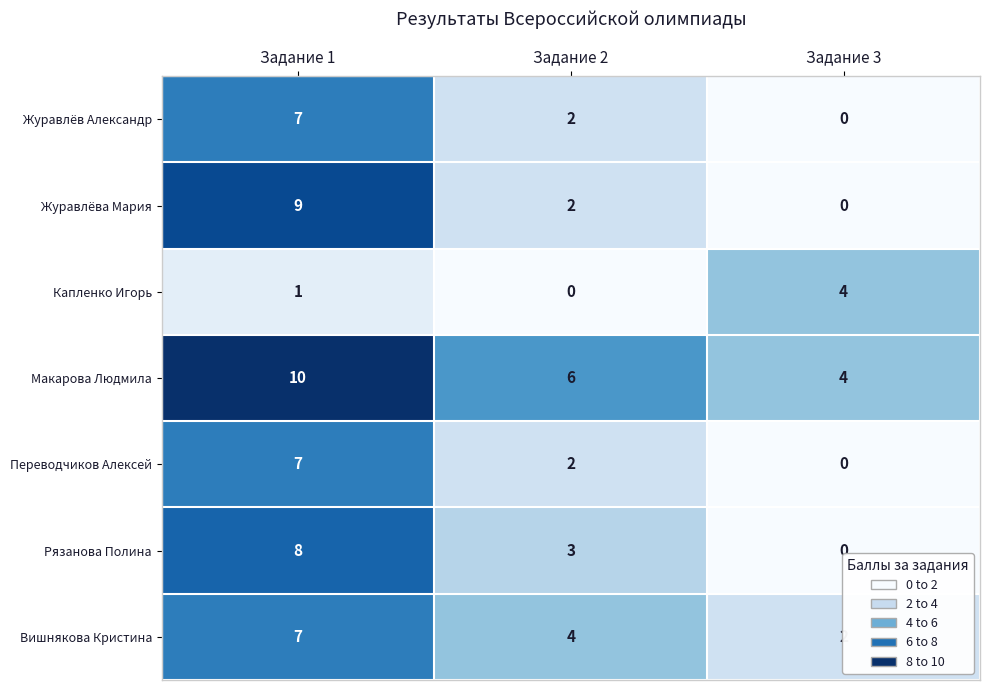

True or false: Журавлёва Мария has a value of 3 at Задание 2.

False